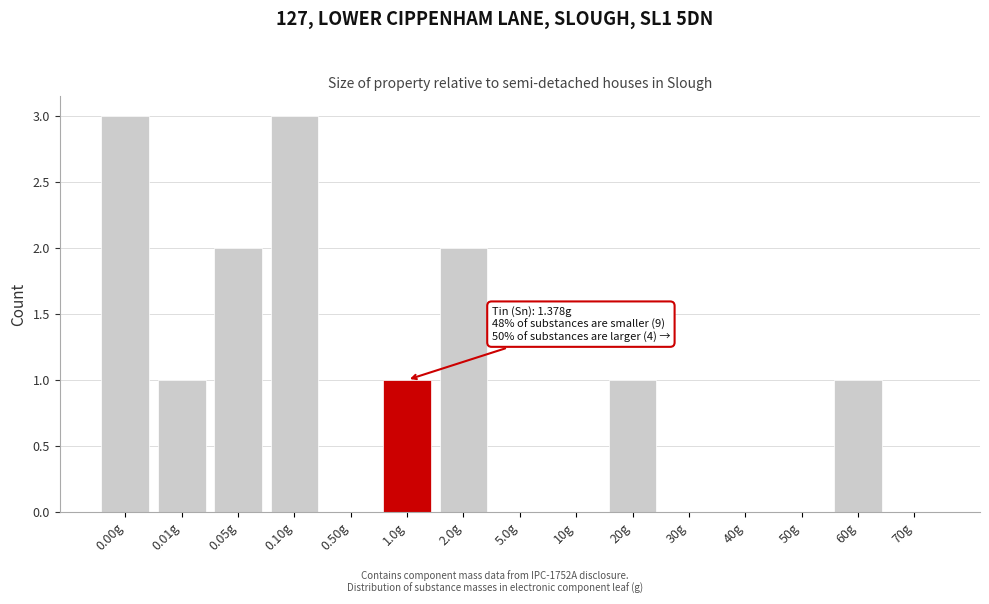

Reading right to left, what are all the values shown in this chart?

70g=0	60g=1	50g=0	40g=0	30g=0	20g=1	10g=0	5.0g=0	2.0g=2	1.0g=1	0.50g=0	0.10g=3	0.05g=2	0.01g=1	0.00g=3